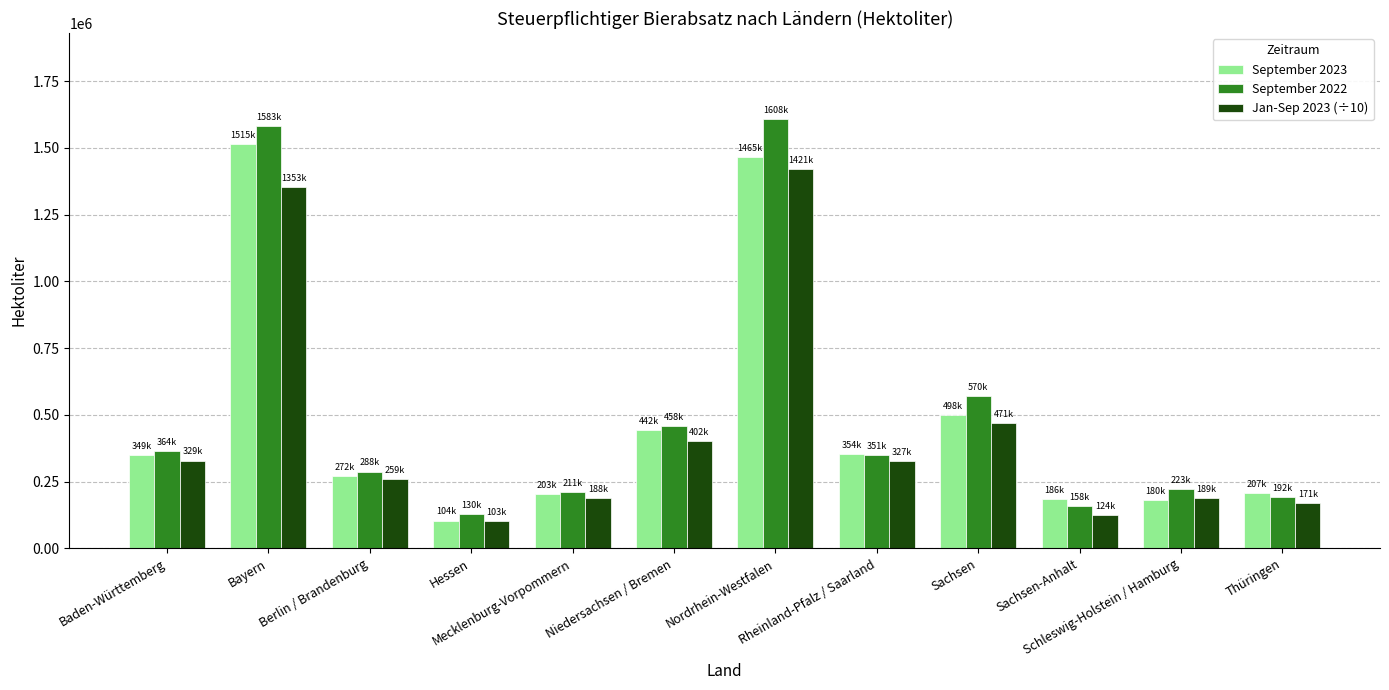

Which series has the widest spread of values?

September 2022